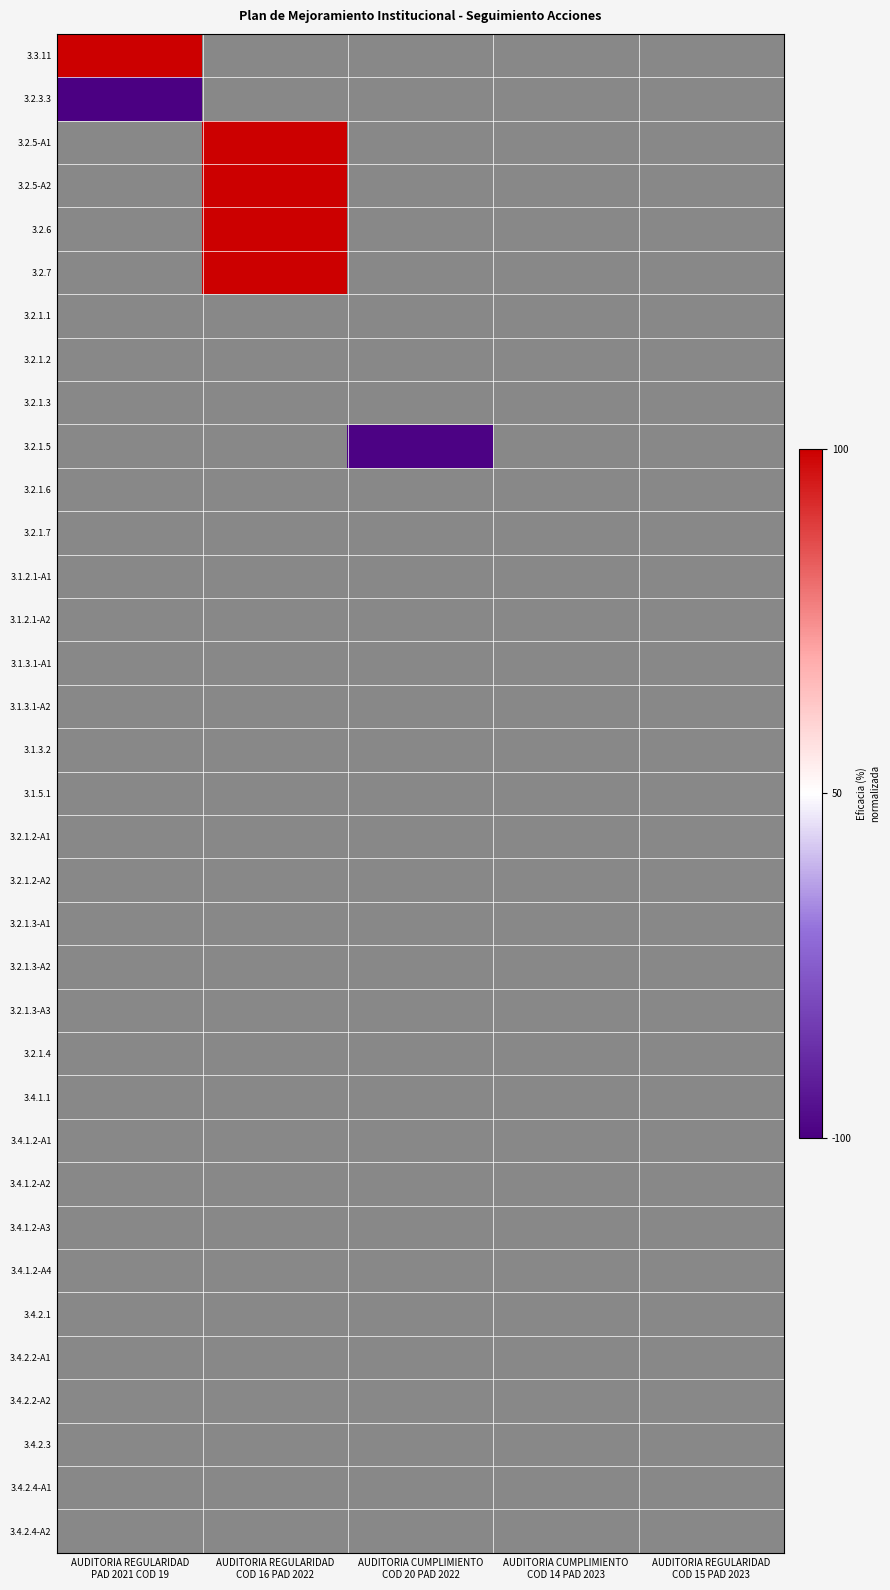

At which category does the chart reach its peak across all series?

AUDITORIA REGULARIDAD
PAD 2021 COD 19